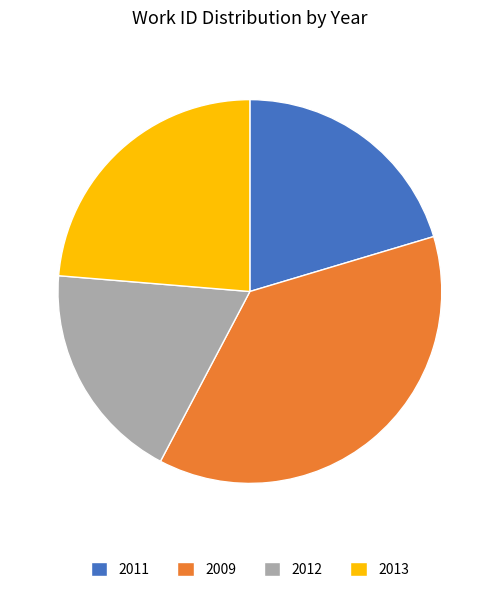

The 2011 slice represents 7% of the pie. True or false?

False